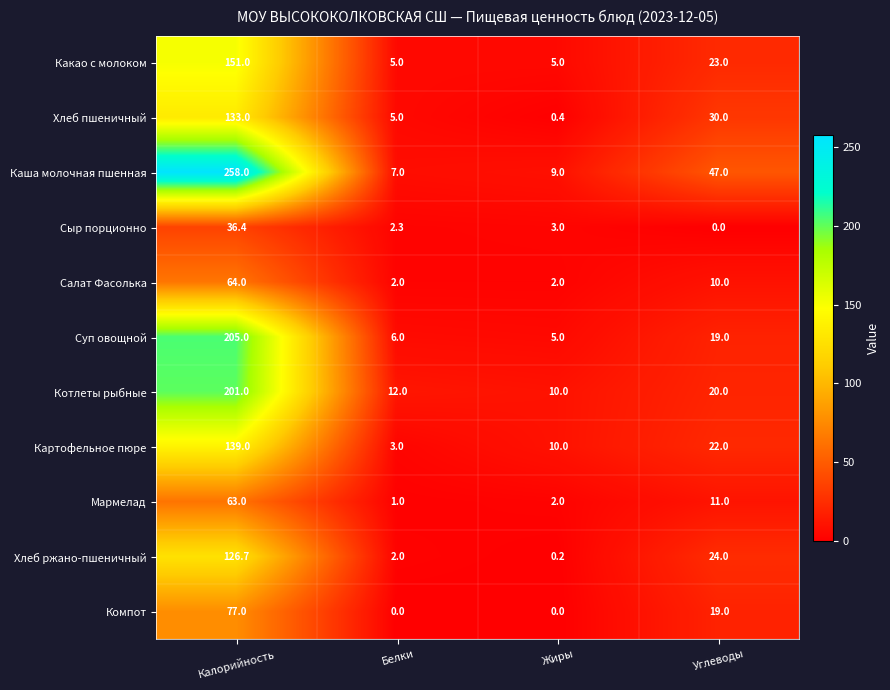

Rank the series by their maximum value, from highest to lowest.

Каша молочная пшенная, Суп овощной, Котлеты рыбные, Какао с молоком, Картофельное пюре, Хлеб пшеничный, Хлеб ржано-пшеничный, Компот, Салат Фасолька, Мармелад, Сыр порционно